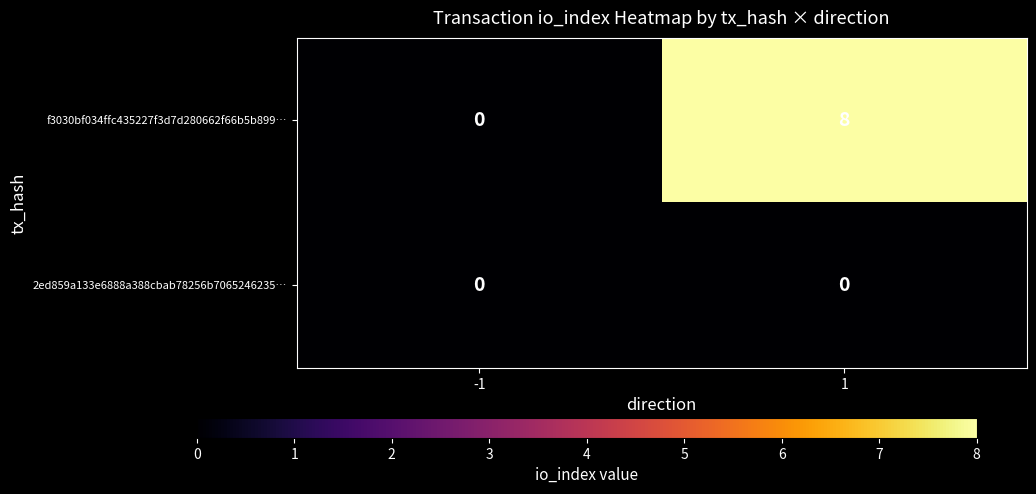

Rank the series by their average value, from lowest to highest.

2ed859a133e6888a388cbab78256b7065246235…, f3030bf034ffc435227f3d7d280662f66b5b899…